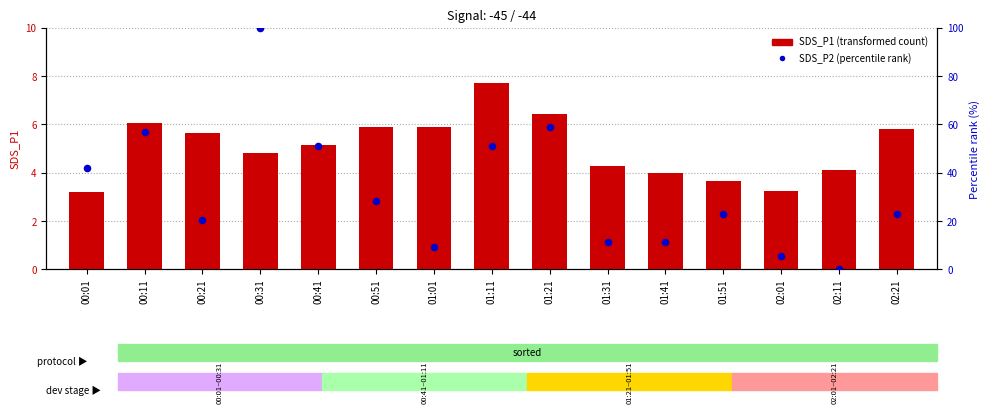

Which series contains the lowest Y value?

SDS_P2 (percentile rank)